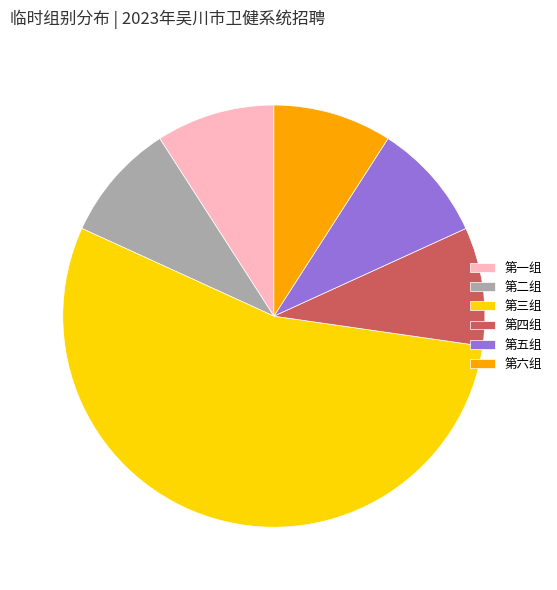

Which slice is the largest?

第三组